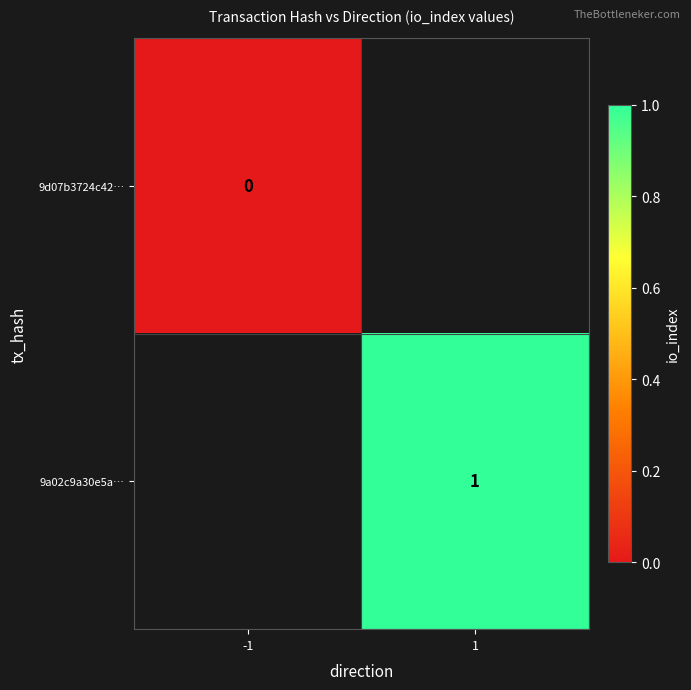

Is it true that 9a02c9a30e5a… equals 1 at 1?

True